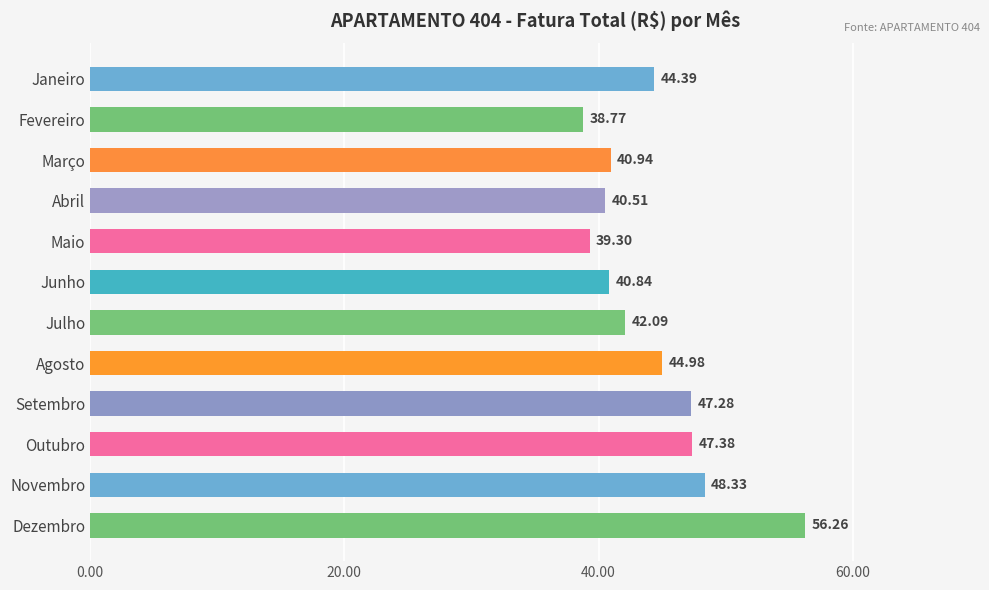

List the labels in order of value, largest first.

Dezembro, Novembro, Outubro, Setembro, Agosto, Janeiro, Julho, Março, Junho, Abril, Maio, Fevereiro